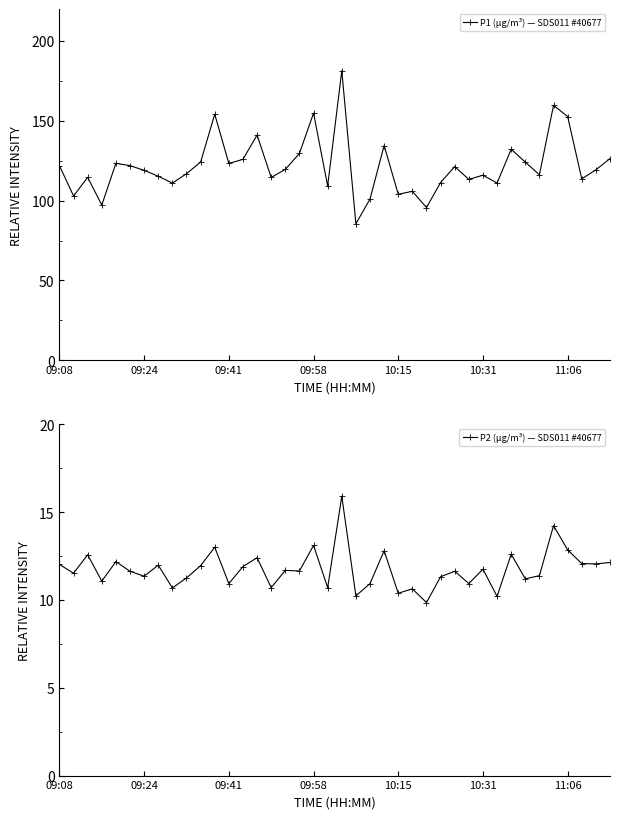

At 09:58, list the series in order from smallest to largest.

P2 (µg/m³) — SDS011 #40677, P1 (µg/m³) — SDS011 #40677